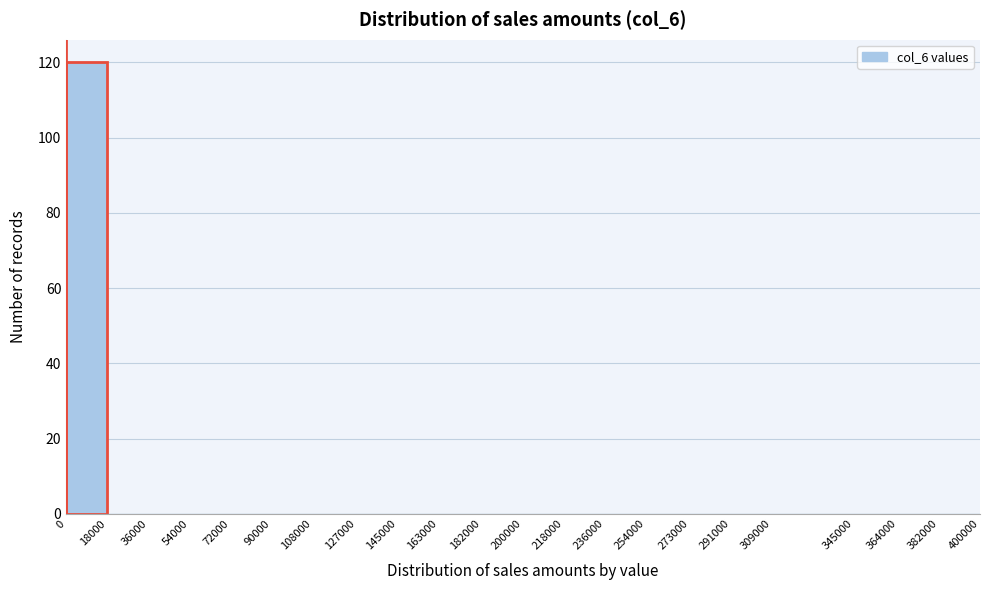

Reading left to right, list every bar in this chart as the range it spans on the x-axis followed by its height. The values are not printed on the chart, so give them approximately, as read against the axis.

0 to 18000: 120
18000 to 36000: 0
36000 to 54000: 0
54000 to 72000: 0
72000 to 90000: 0
90000 to 108000: 0
108000 to 127000: 0
127000 to 145000: 0
145000 to 163000: 0
163000 to 182000: 0
182000 to 200000: 0
200000 to 218000: 0
218000 to 236000: 0
236000 to 254000: 0
254000 to 273000: 0
273000 to 291000: 0
291000 to 309000: 0
309000 to 345000: 0
345000 to 364000: 0
364000 to 382000: 0
382000 to 400000: 0